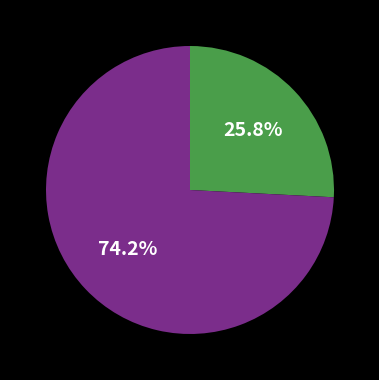

Count the number of slices in the pie.

2